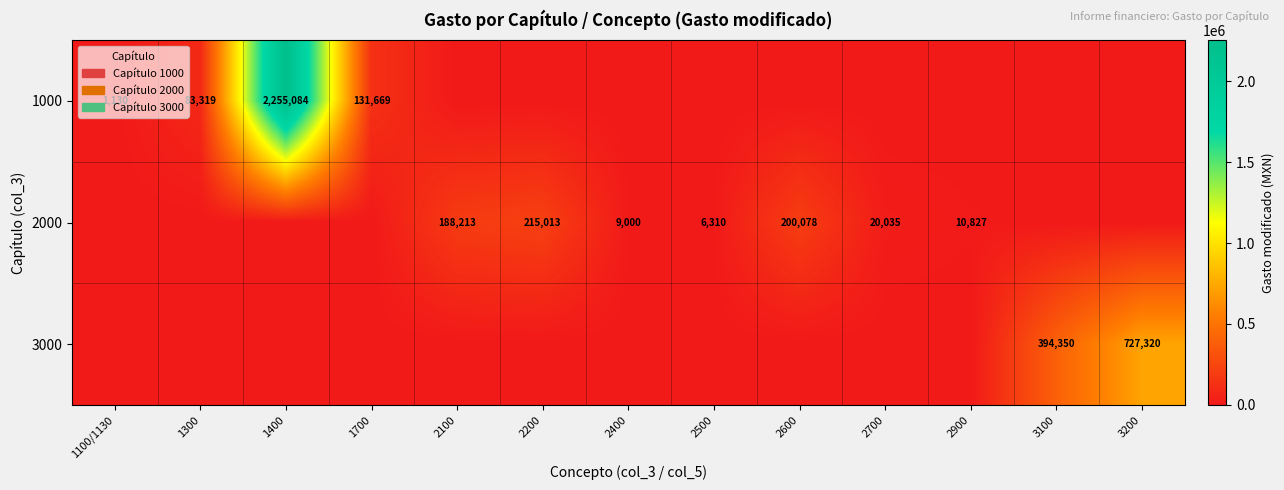

What is the spread (max minus min) of values at 1700?

131669